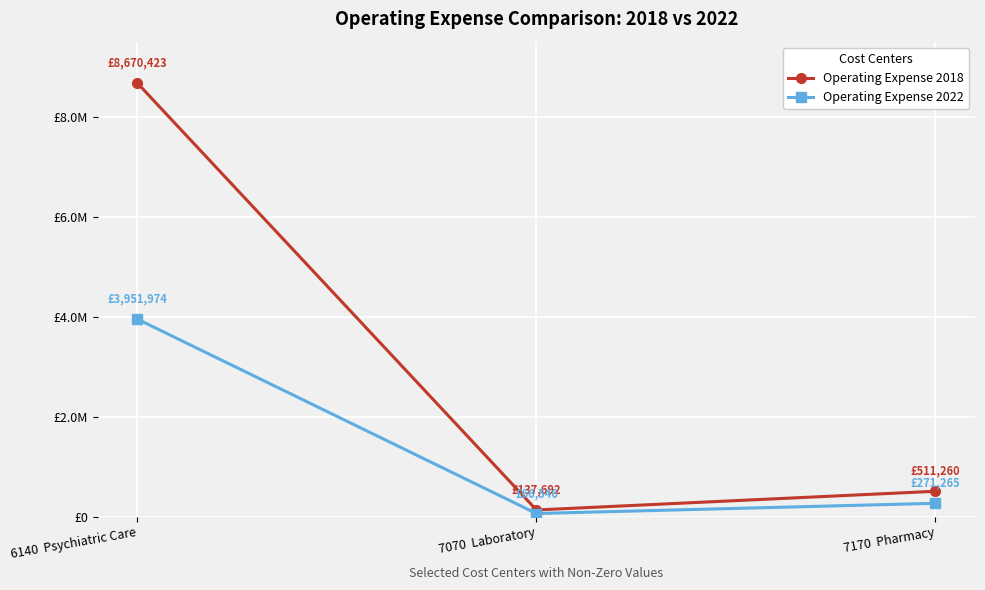

Where is Operating Expense 2022 nearest to the value 2009260?

7170  Pharmacy